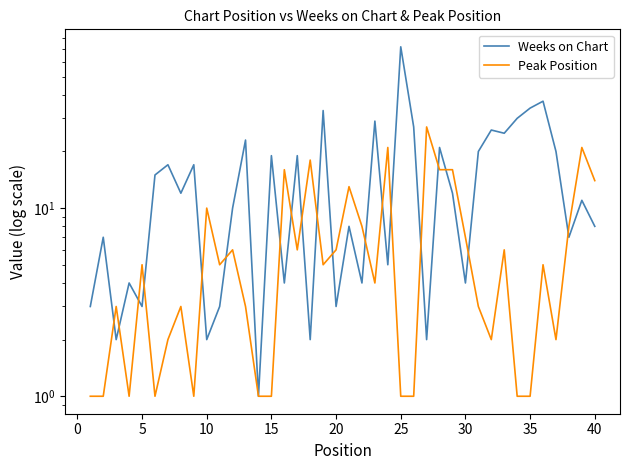

How many lines are shown in the chart?

2